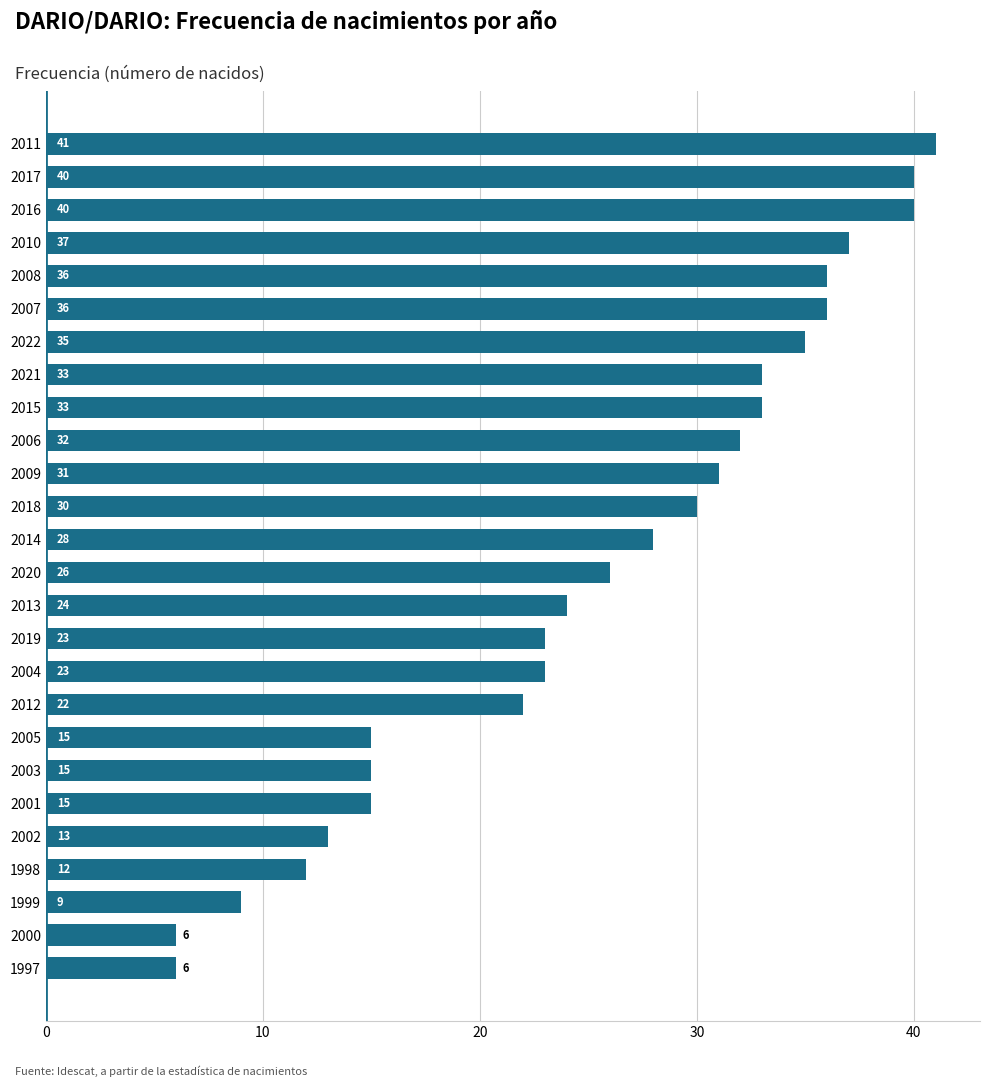

The chart shows a value of 17 at 2014. True or false?

False